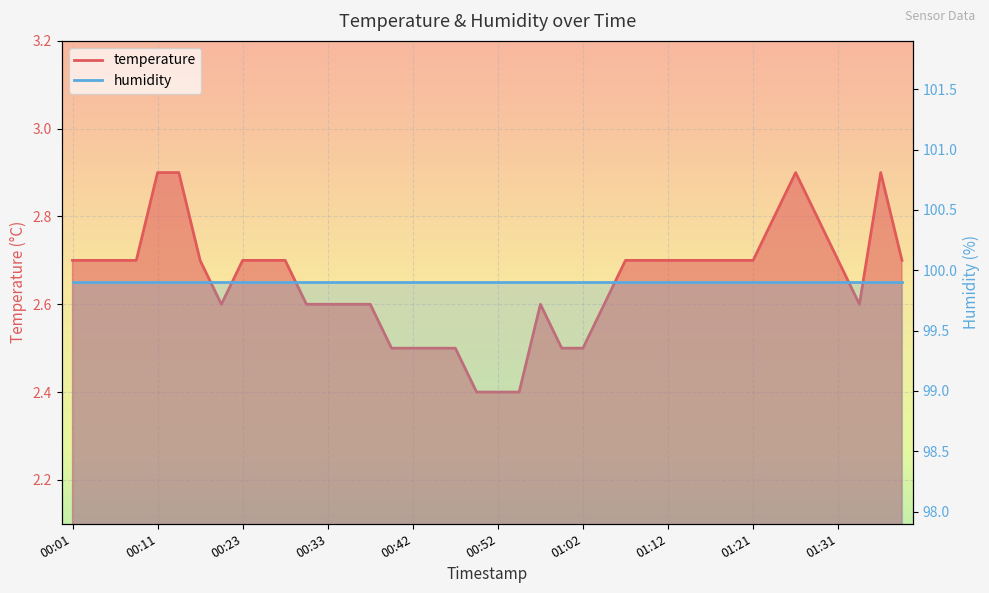

The value at 01:34 is 2.6. True or false?

True